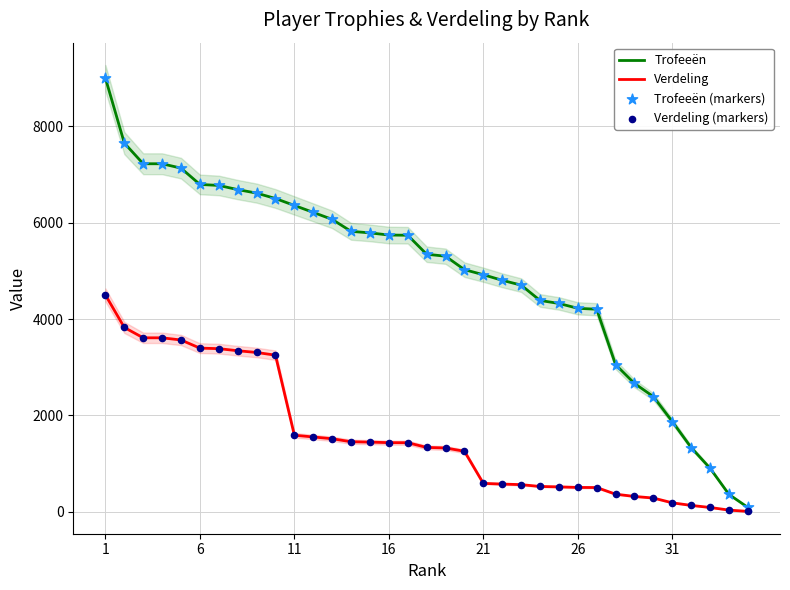

What are all the series names shown in the legend?

Trofeeën, Verdeling, Trofeeën (markers), Verdeling (markers)